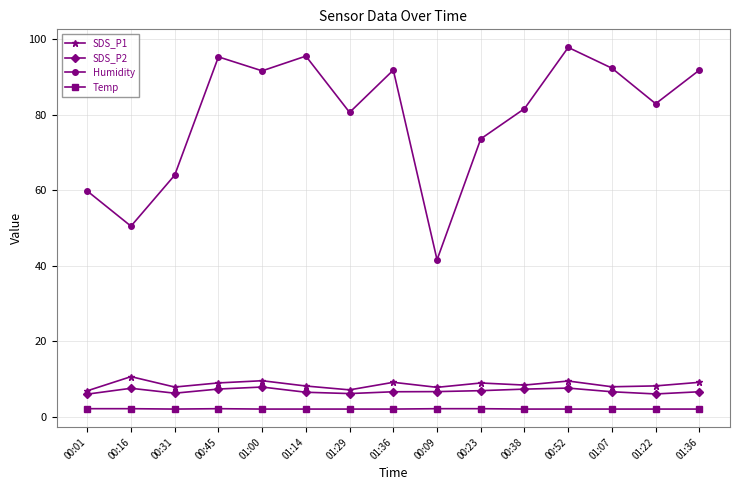

In SDS_P2, how many points are lower than both neighbors (excluding endpoints)?

3